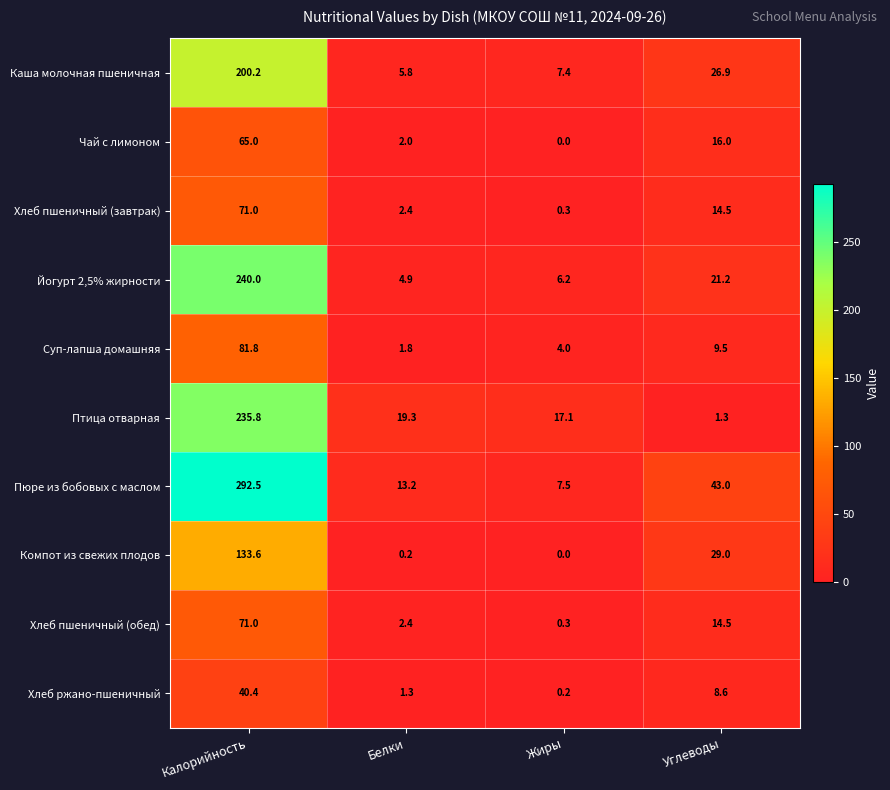

How many series are shown in this chart?

10